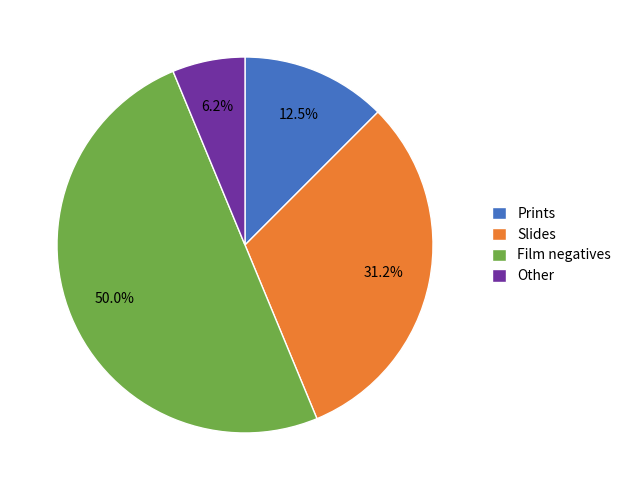

To the nearest percent, what is the average slice percentage?

25%